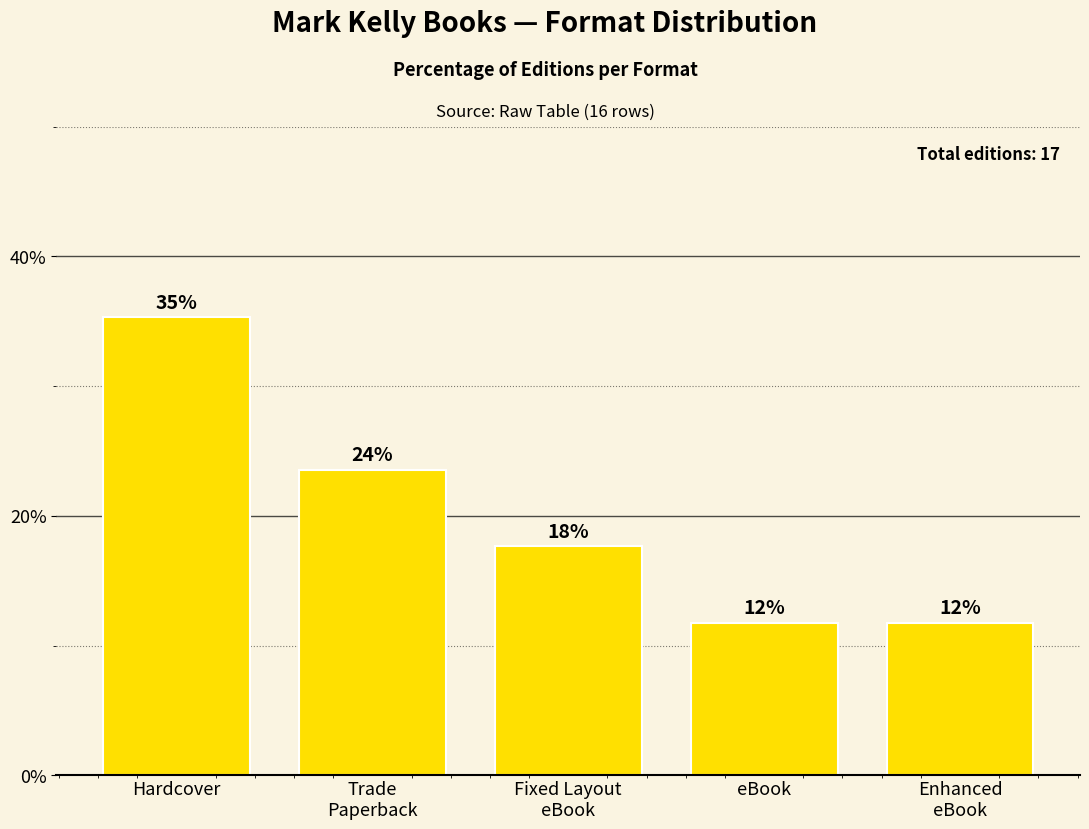

Reading right to left, what are all the values shown in this chart?

Enhanced
eBook=11.8	eBook=11.8	Fixed Layout
eBook=17.6	Trade
Paperback=23.5	Hardcover=35.3